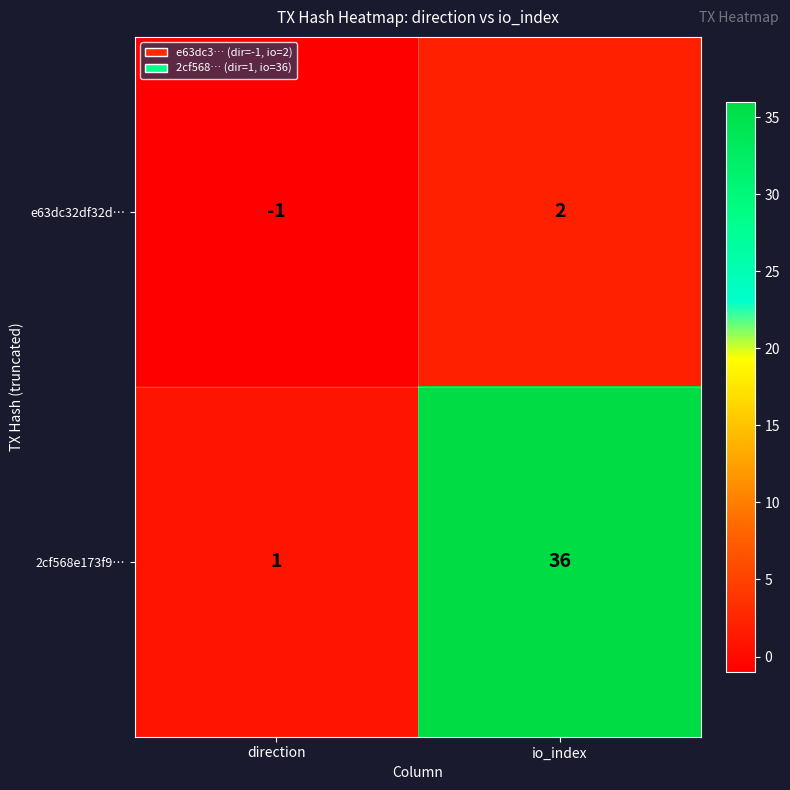

Reading left to right, what are all the values shown in this chart?

e63dc32df32d…: -1	2
2cf568e173f9…: 1	36